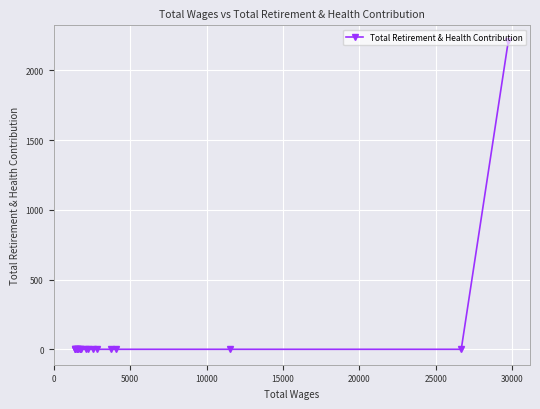

What is the sum of all values?

2212